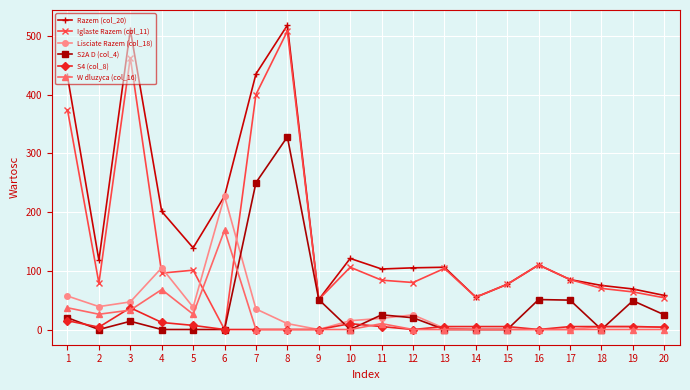

What are all the series names shown in the legend?

Razem (col_20), Iglaste Razem (col_11), Lisciate Razem (col_18), S2A D (col_4), S4 (col_8), W dluzyca (col_16)